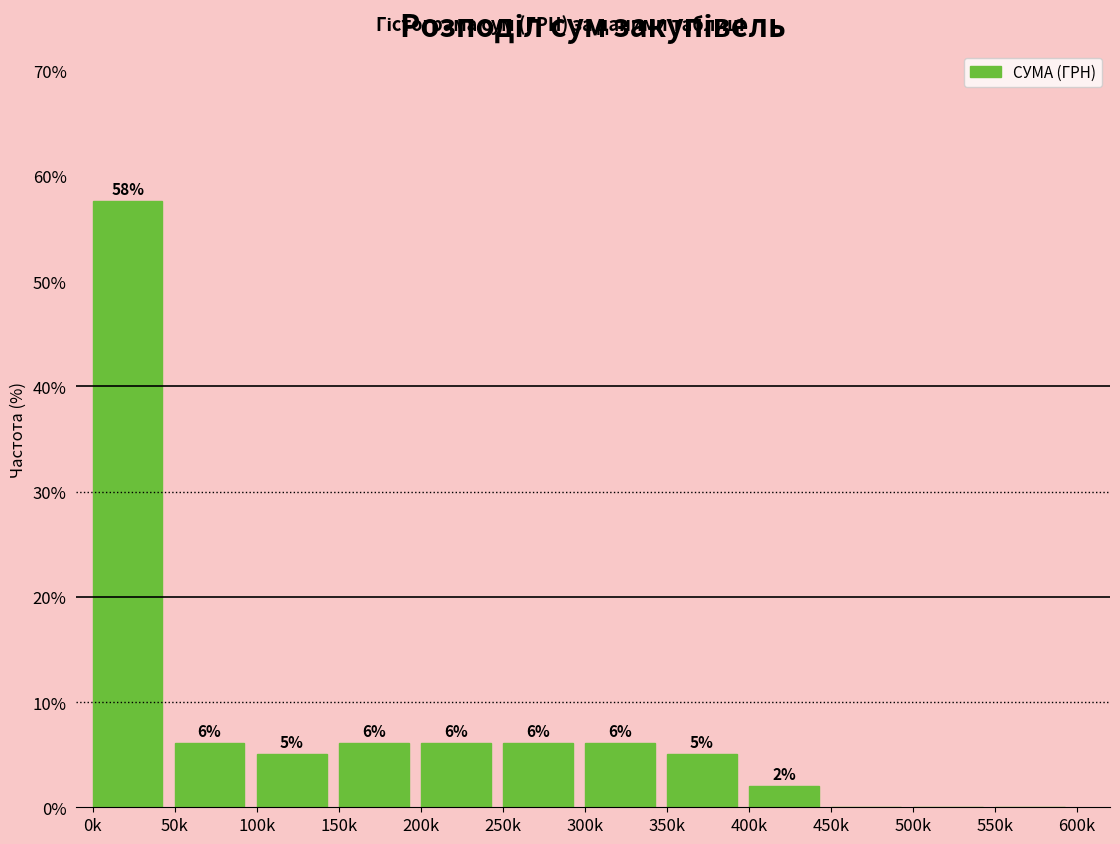

Are the bars horizontal?

No